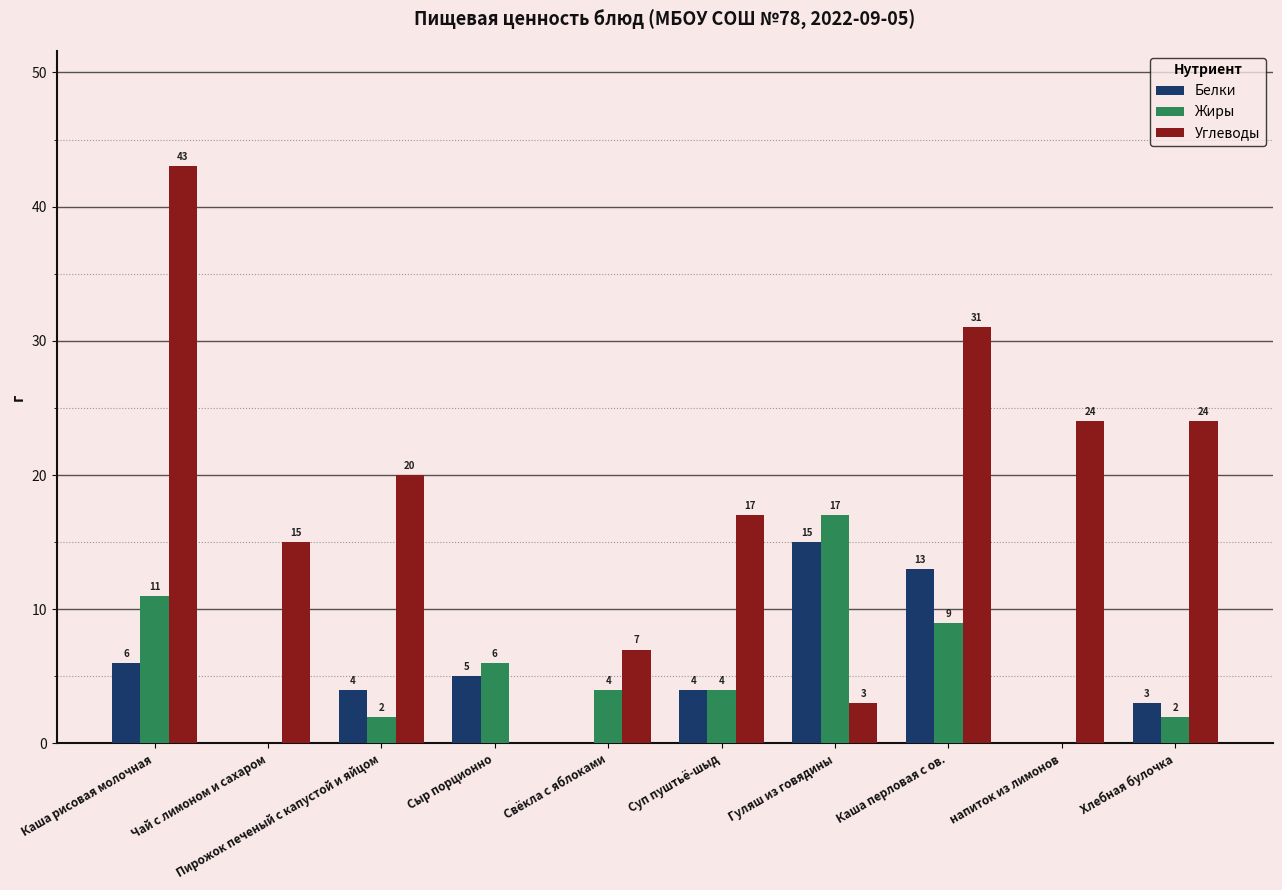

True or false: Белки has a value of 6 at напиток из лимонов.

False